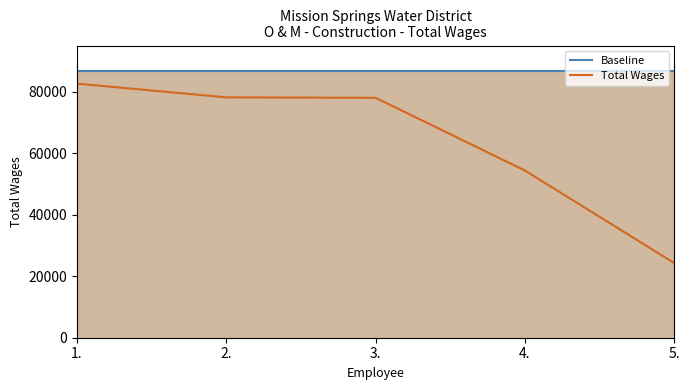

At 3., list the series in order from largest to smallest.

Baseline, Total Wages